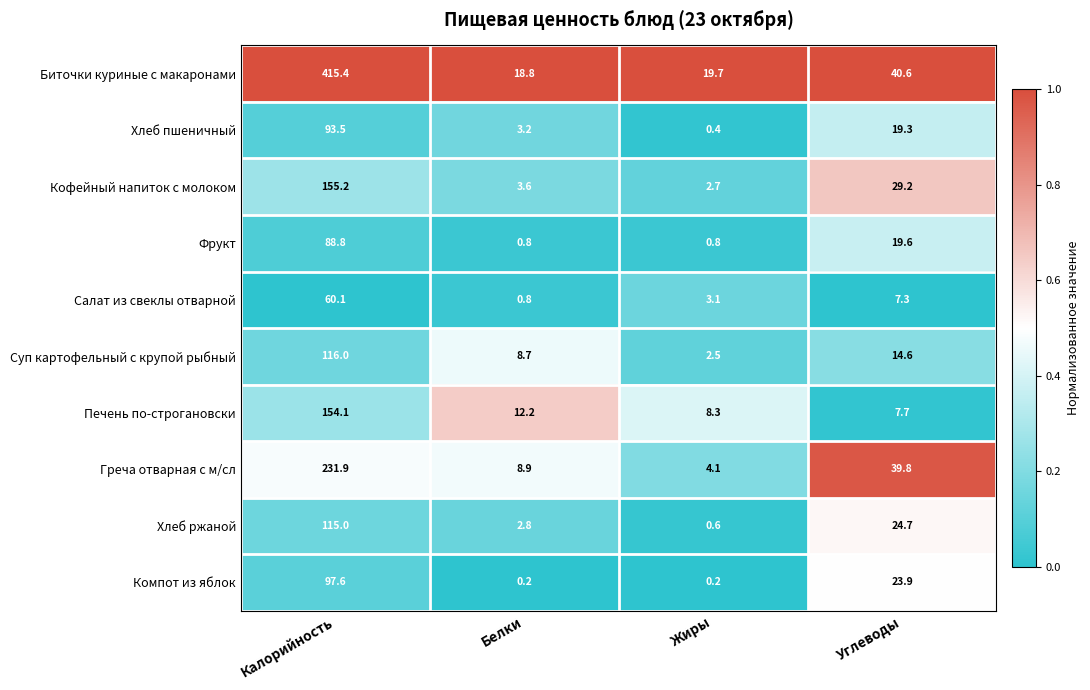

Rank the series by their maximum value, from lowest to highest.

Салат из свеклы отварной, Фрукт, Хлеб пшеничный, Компот из яблок, Хлеб ржаной, Суп картофельный с крупой рыбный, Печень по-строгановски, Кофейный напиток с молоком, Греча отварная с м/сл, Биточки куриные c макаронами